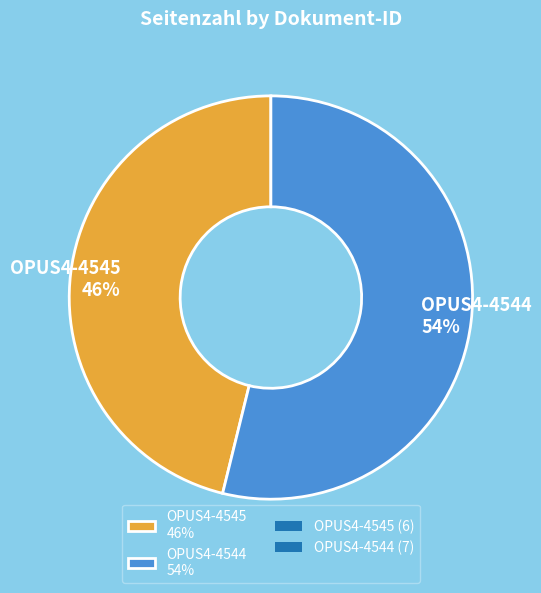

Which slice is the smallest?

OPUS4-4545